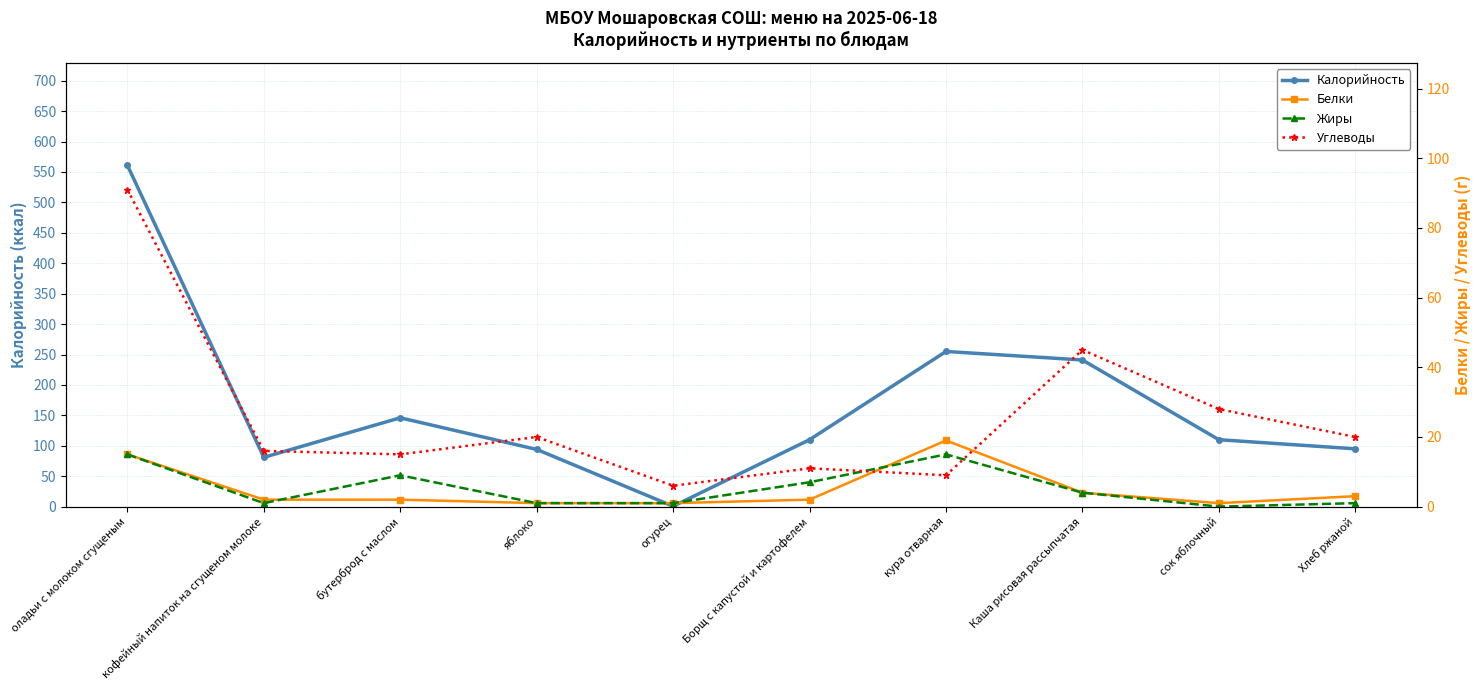

What is the label of the 6th point from the left?

Борщ с капустой и картофелем